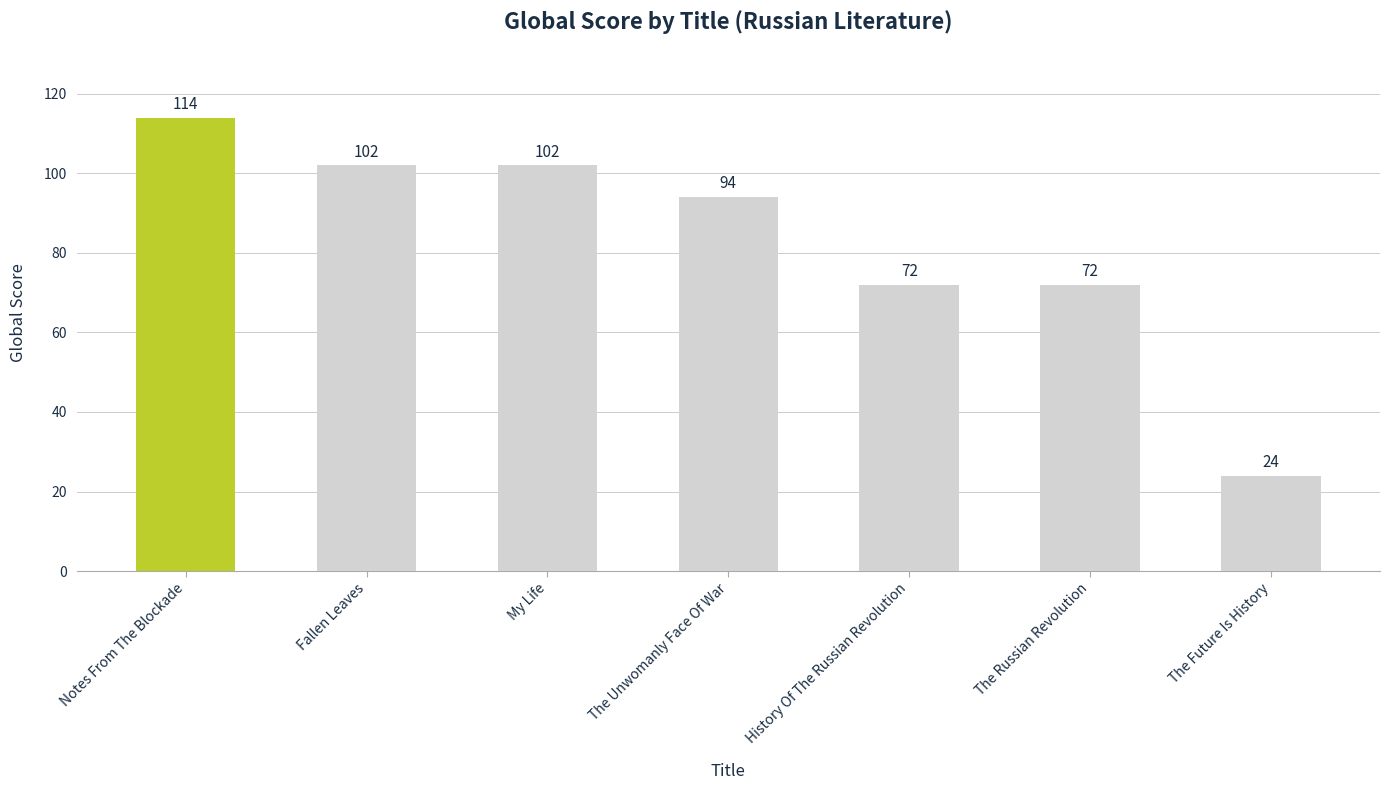

The chart shows a value of 94 at The Unwomanly Face Of War. True or false?

True